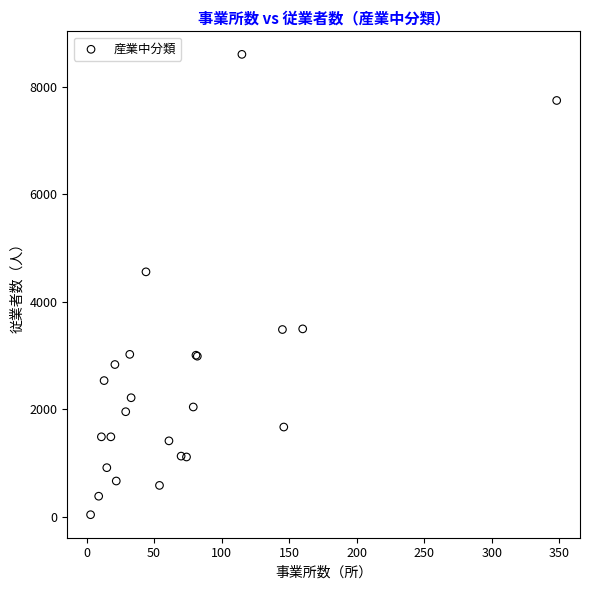

What Y value in the scatter plot is closest to 4320?

4556